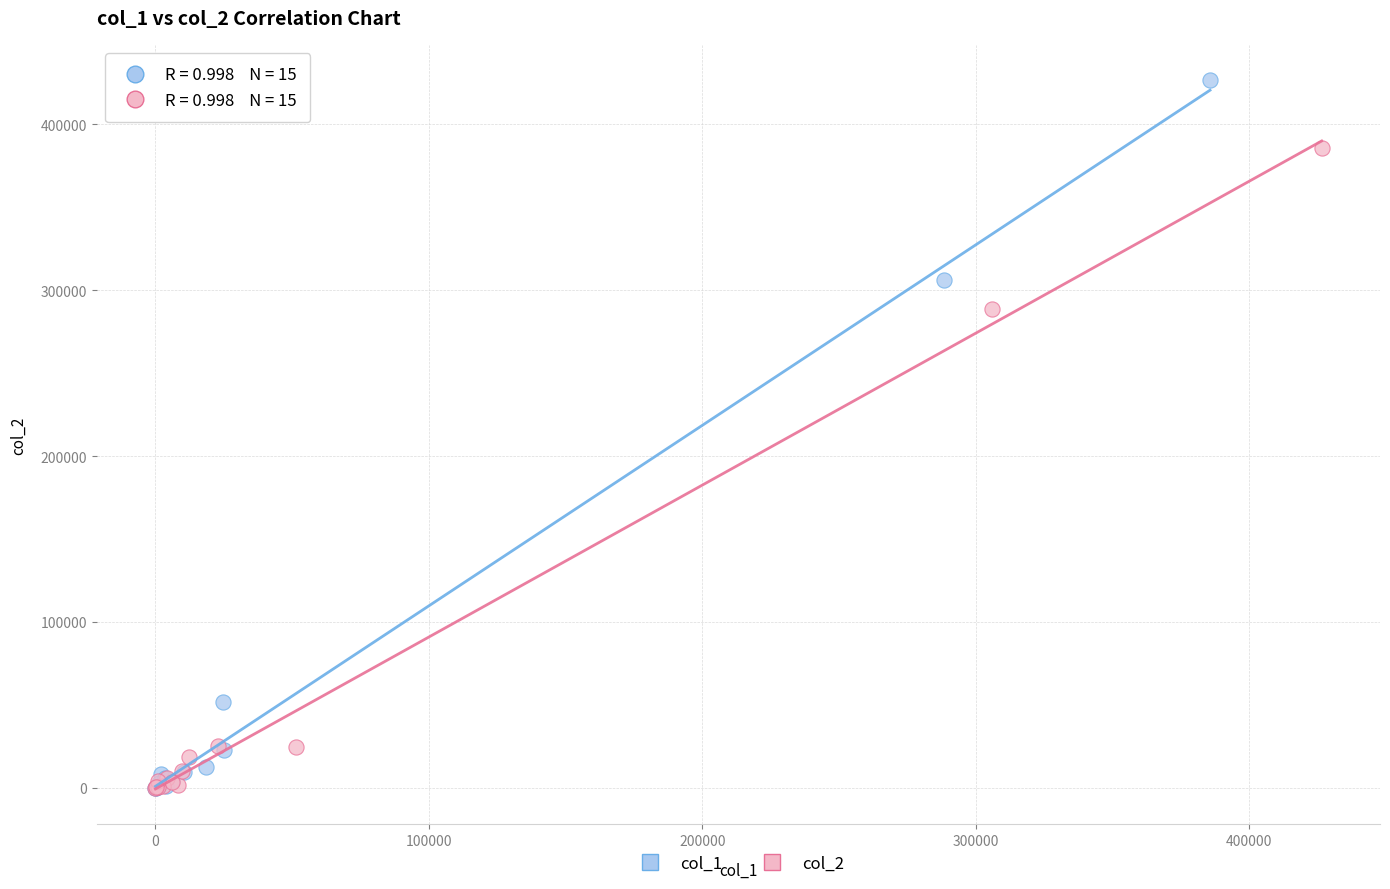

What are all the series names shown in the legend?

col_1, col_2